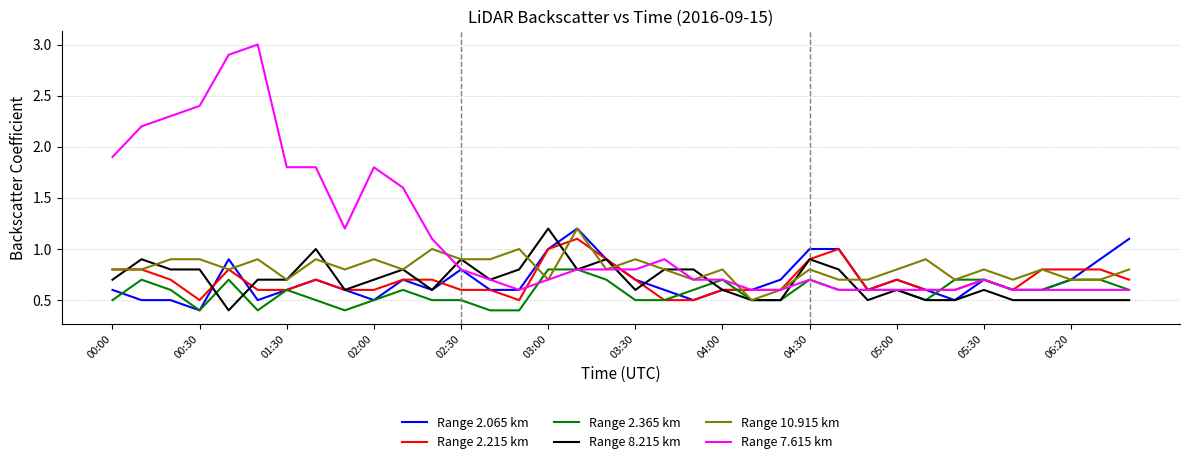

Which series has the widest spread of values?

Range 7.615 km